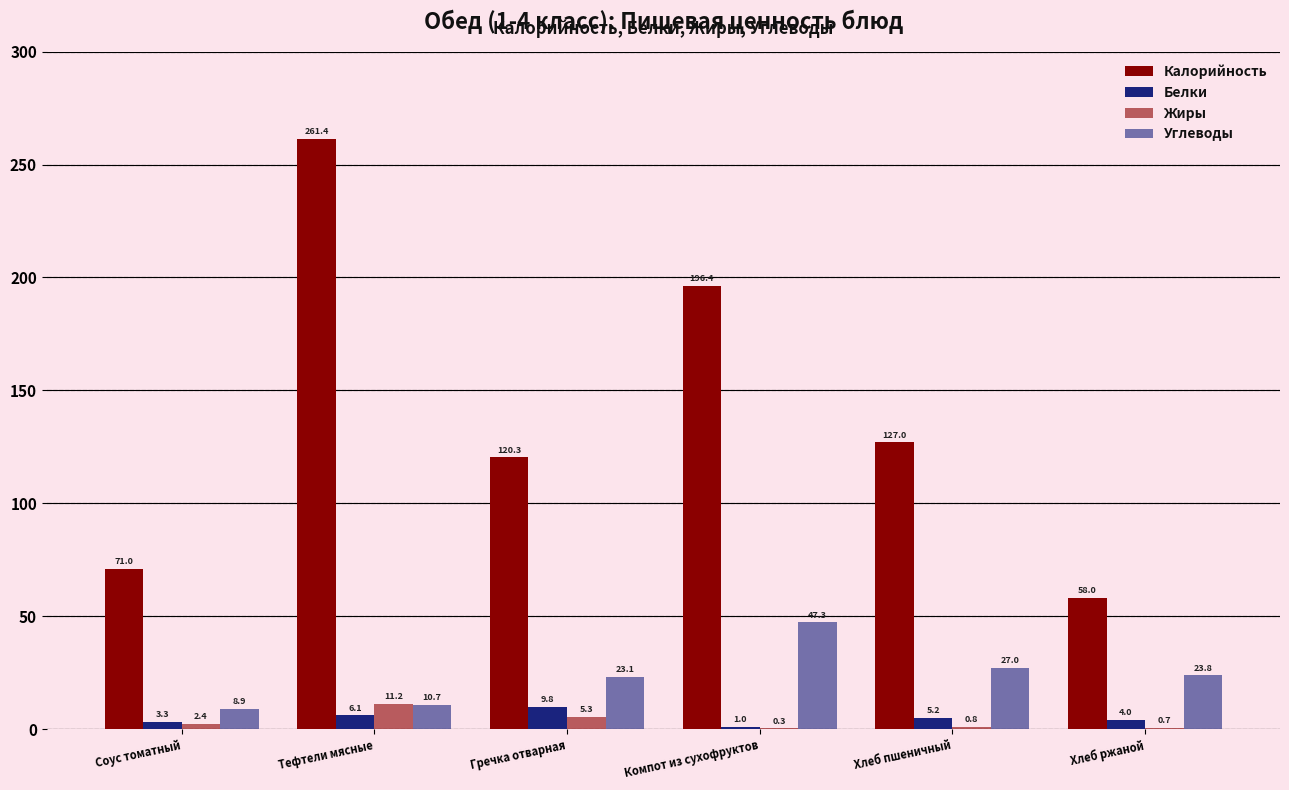

How many distinct data groups are displayed?

4